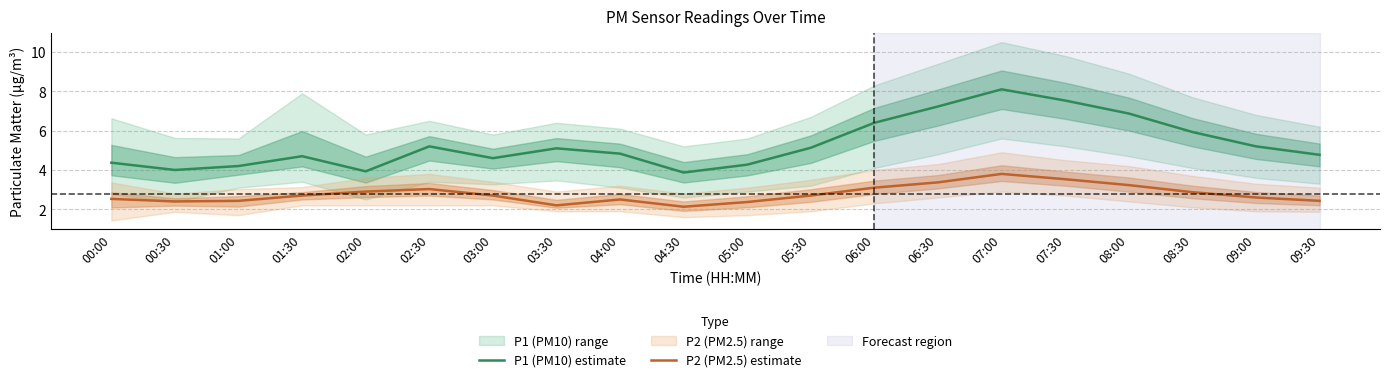

How many lines are shown in the chart?

2